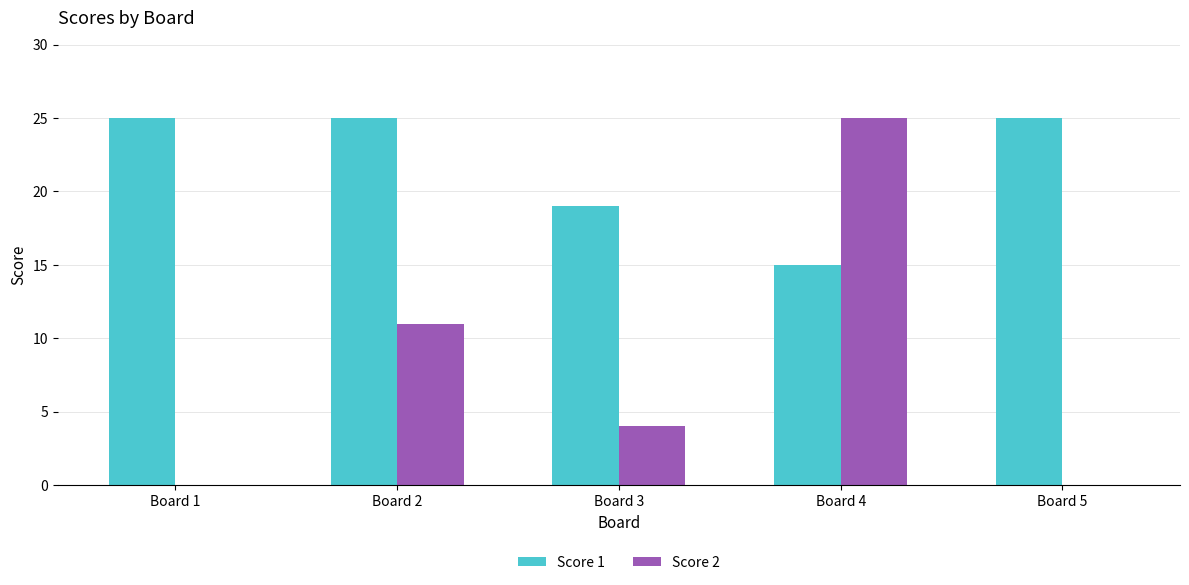

The Score 1 series shows 34 at Board 2. True or false?

False